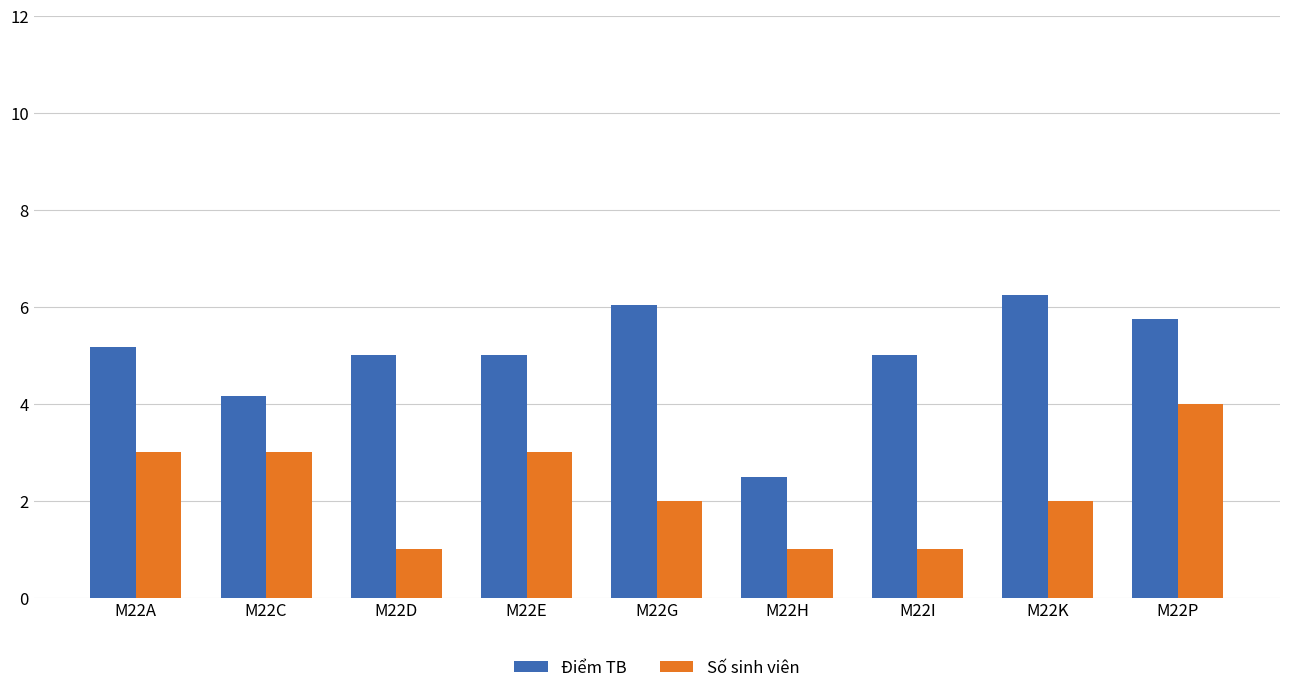

Between M22A and M22C, which series saw the biggest shift?

Điểm TB